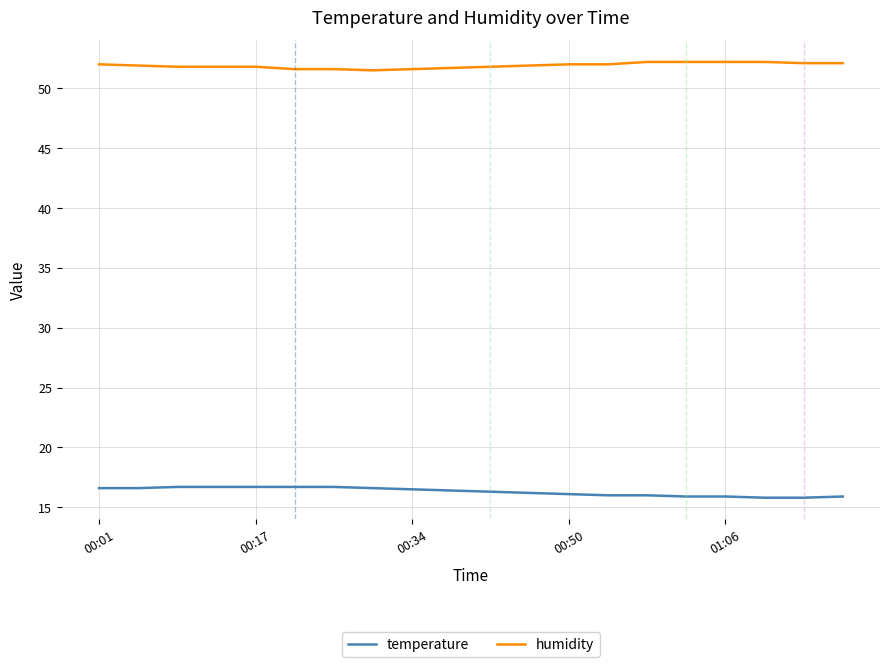

True or false: humidity and temperature intersect in this chart.

False